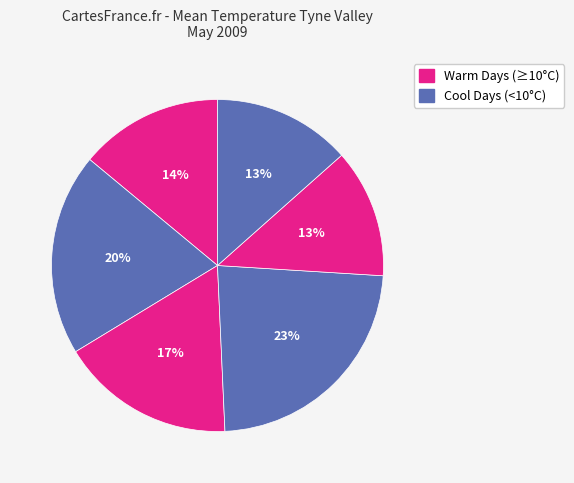

How many segments does this pie chart have?

6